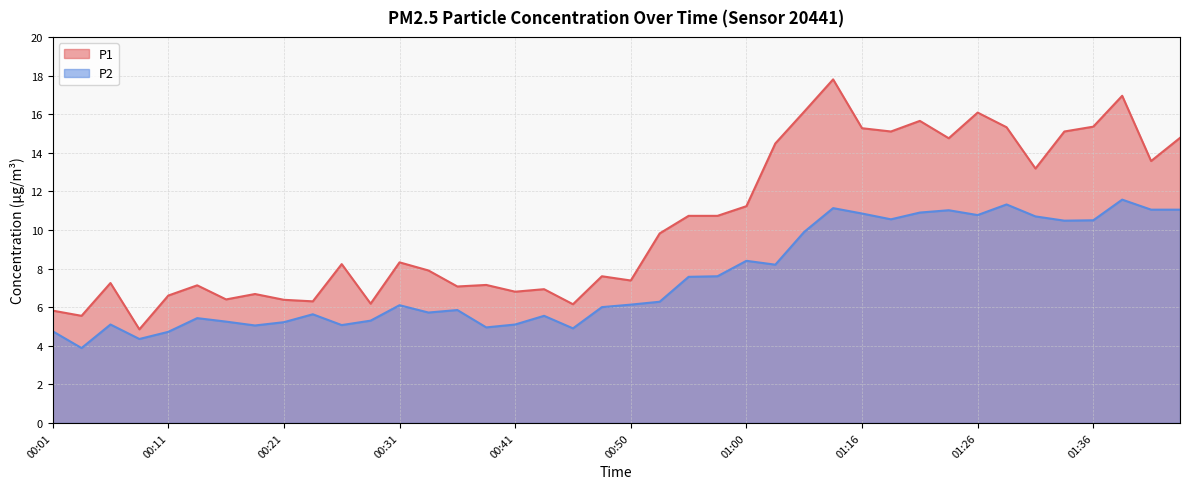

What position from the left is 00:50?

21